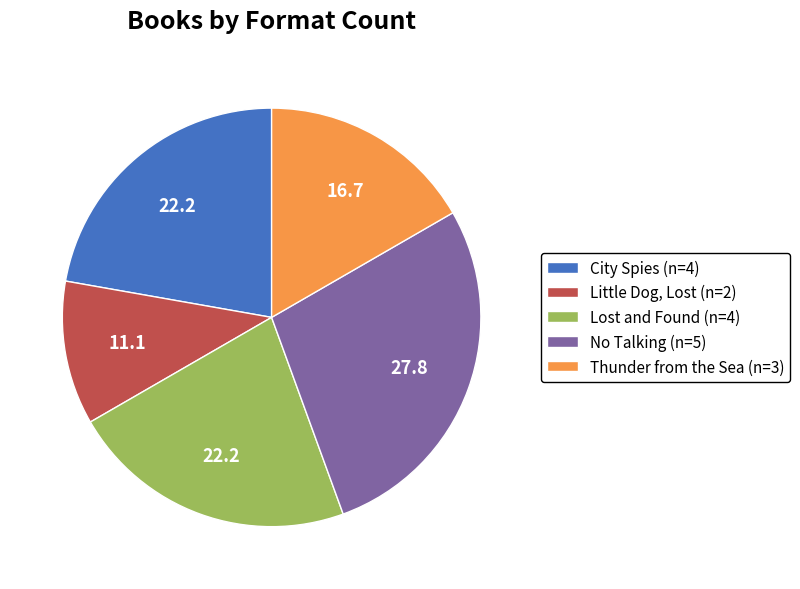

Is it true that No Talking (n=5) is 28% of the pie?

True